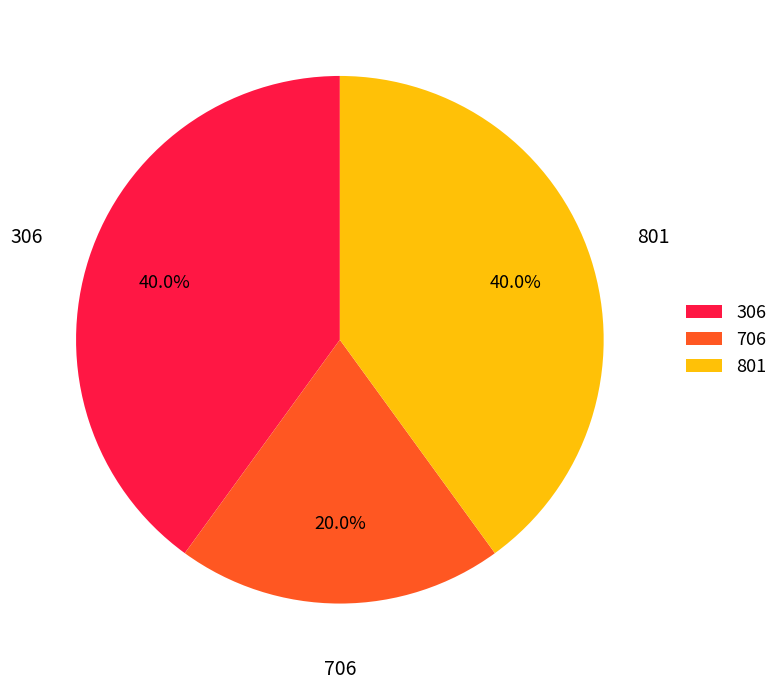

What is the smallest slice in the pie chart?

706